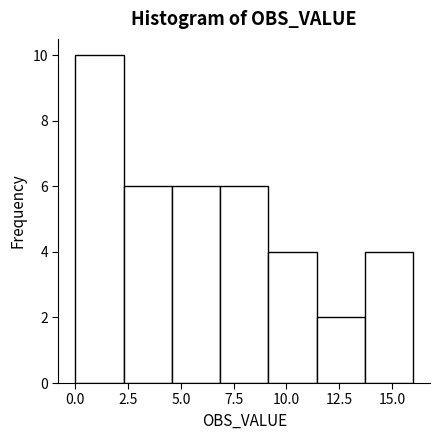

Reading left to right, transcribe this chart: for each bar, give the range it covers on the x-axis and its height. Neither the bar edges nor the heights are printed on the chart, so give them approximately, as read against the axes.

0.0 to 2.5: 10
2.5 to 4.5: 6
4.5 to 7.0: 6
7.0 to 9.0: 6
9.0 to 11.5: 4
11.5 to 13.5: 2
13.5 to 16.0: 4